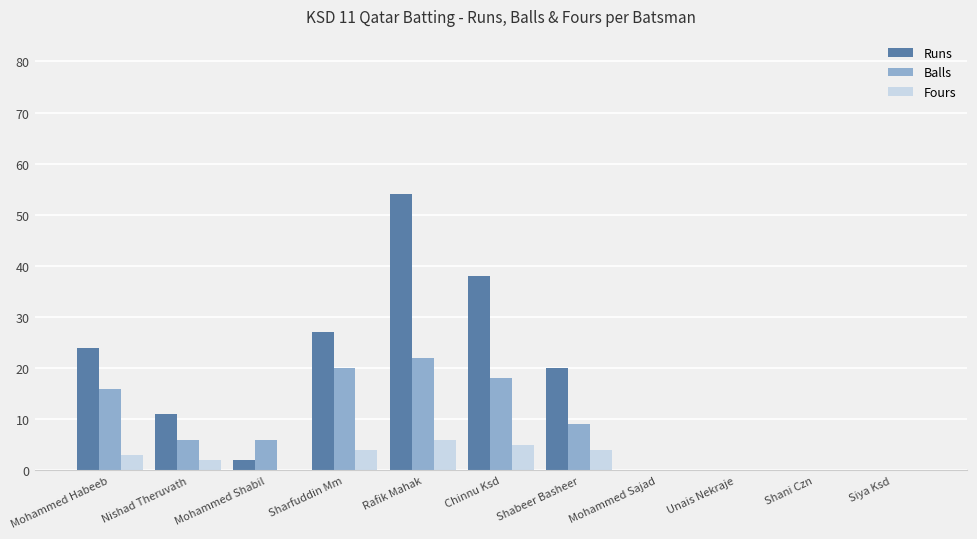

What is the sum of all Runs values?

176